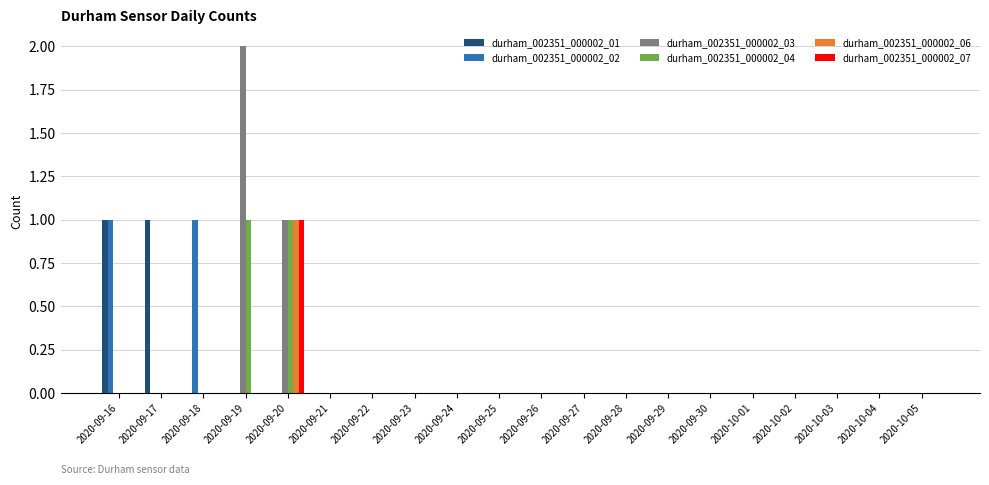

At which label is durham_002351_000002_03 closest to 1?

2020-09-20